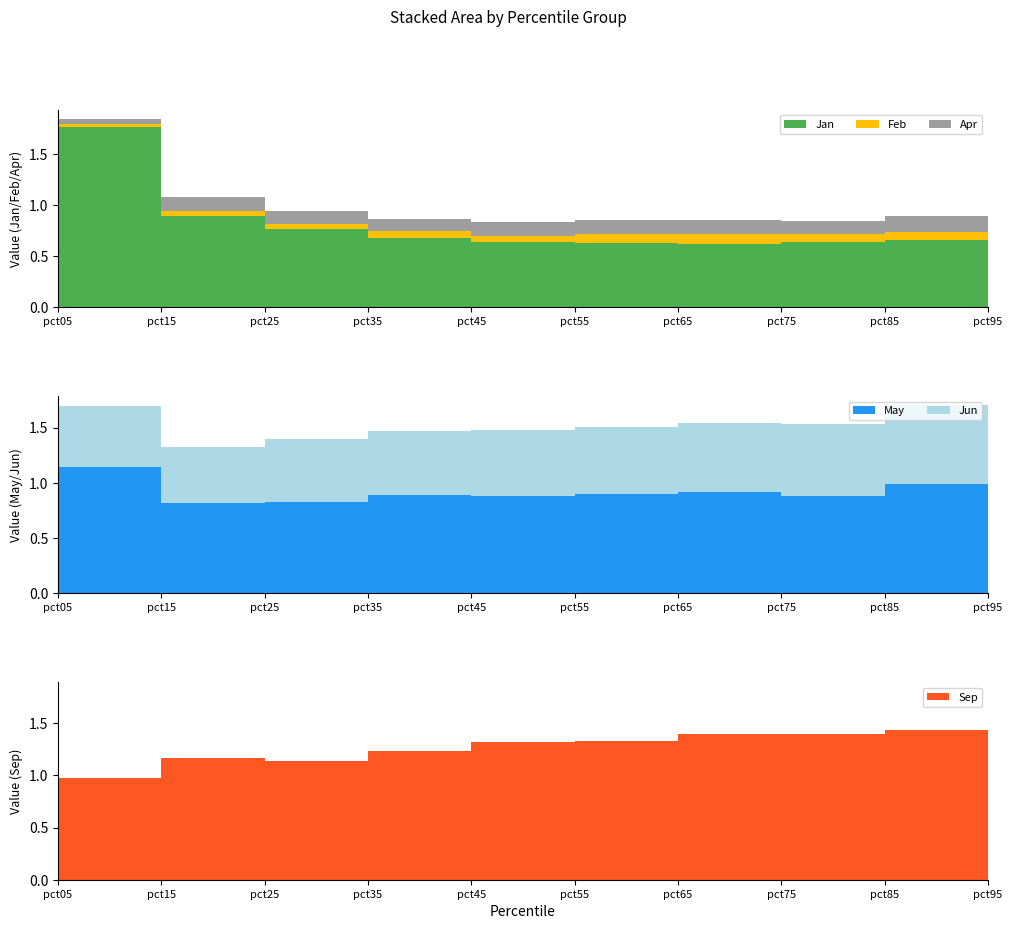

Reading left to right, transcribe all the data shown in this chart.

Jan: 1.8	0.9	0.8	0.7	0.6	0.6	0.6	0.6	0.7	0.4
Feb: 0.0	0.0	0.0	0.1	0.1	0.1	0.1	0.1	0.1	0.1
Apr: 0.0	0.1	0.1	0.1	0.1	0.1	0.1	0.1	0.2	0.1
May: 1.1	0.8	0.8	0.9	0.9	0.9	0.9	0.9	1.0	0.7
Jun: 0.6	0.5	0.6	0.6	0.6	0.6	0.6	0.7	0.7	0.7
Sep: 1.0	1.2	1.1	1.2	1.3	1.3	1.4	1.4	1.4	1.8